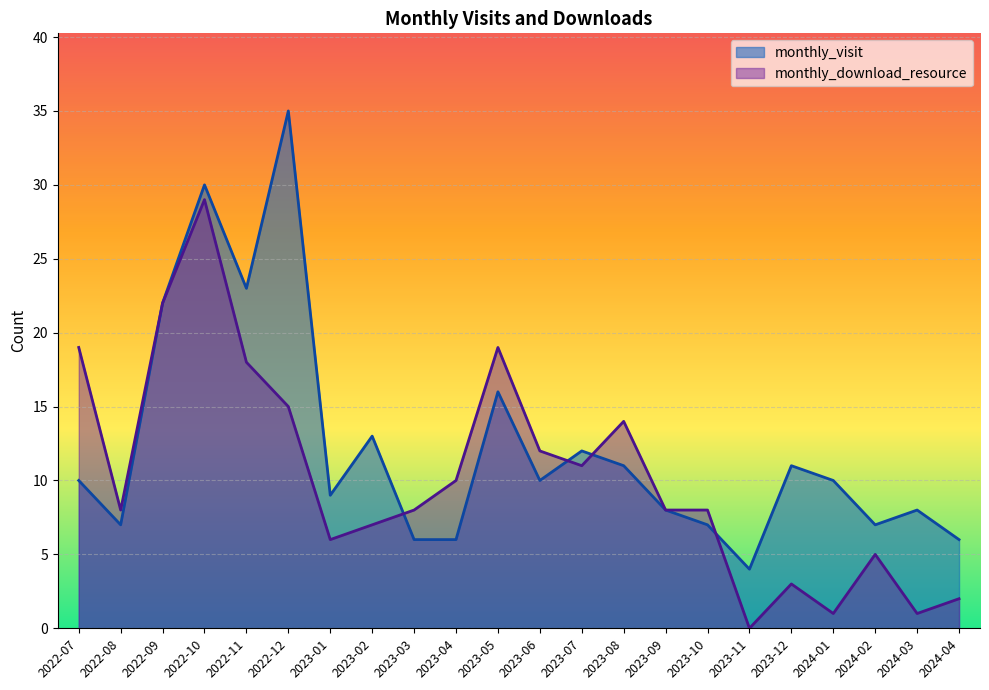

List the labels in order of monthly_download_resource value, smallest first.

2023-11, 2024-01, 2024-03, 2024-04, 2023-12, 2024-02, 2023-01, 2023-02, 2022-08, 2023-03, 2023-09, 2023-10, 2023-04, 2023-07, 2023-06, 2023-08, 2022-12, 2022-11, 2022-07, 2023-05, 2022-09, 2022-10